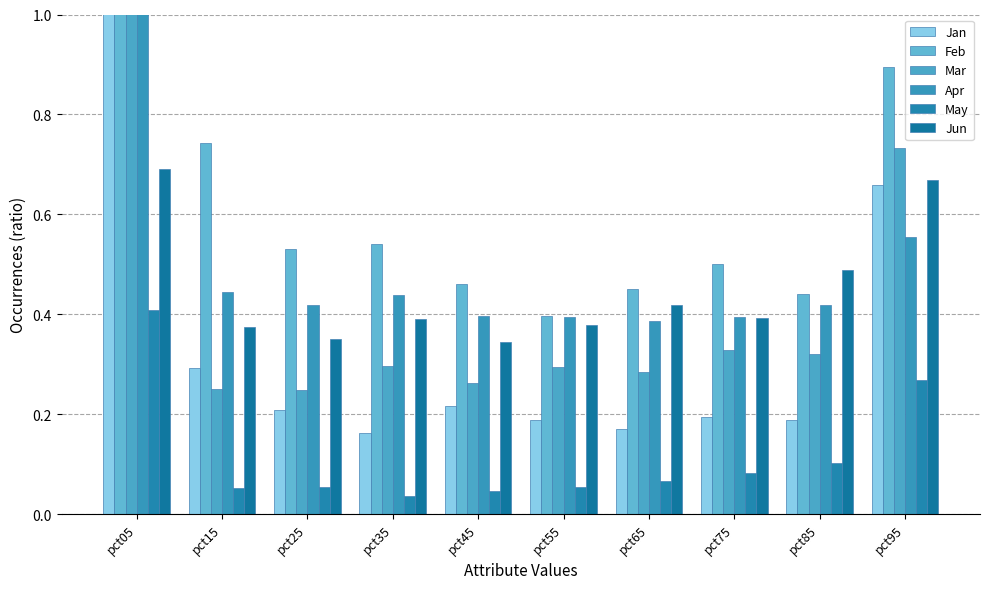

Reading left to right, list all the values displayed in this chart.

Jan: pct05=1.2	pct15=0.3	pct25=0.2	pct35=0.2	pct45=0.2	pct55=0.2	pct65=0.2	pct75=0.2	pct85=0.2	pct95=0.7
Feb: pct05=2.3	pct15=0.7	pct25=0.5	pct35=0.5	pct45=0.5	pct55=0.4	pct65=0.5	pct75=0.5	pct85=0.4	pct95=0.9
Mar: pct05=1.6	pct15=0.3	pct25=0.2	pct35=0.3	pct45=0.3	pct55=0.3	pct65=0.3	pct75=0.3	pct85=0.3	pct95=0.7
Apr: pct05=1.7	pct15=0.4	pct25=0.4	pct35=0.4	pct45=0.4	pct55=0.4	pct65=0.4	pct75=0.4	pct85=0.4	pct95=0.6
May: pct05=0.4	pct15=0.1	pct25=0.1	pct35=0.0	pct45=0.0	pct55=0.1	pct65=0.1	pct75=0.1	pct85=0.1	pct95=0.3
Jun: pct05=0.7	pct15=0.4	pct25=0.4	pct35=0.4	pct45=0.3	pct55=0.4	pct65=0.4	pct75=0.4	pct85=0.5	pct95=0.7